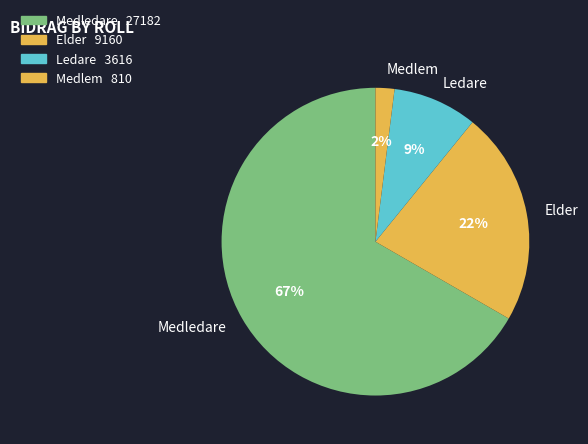

True or false: Ledare accounts for 20% of the total.

False